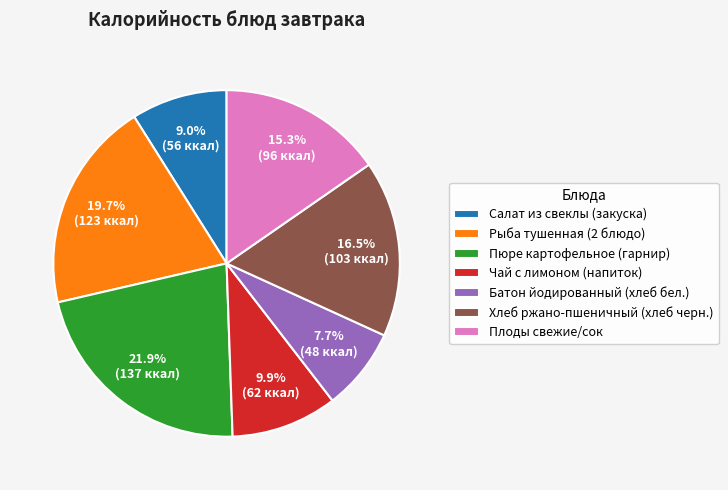

What percentage is the Салат из свеклы (закуска) slice, to the nearest percent?

9%